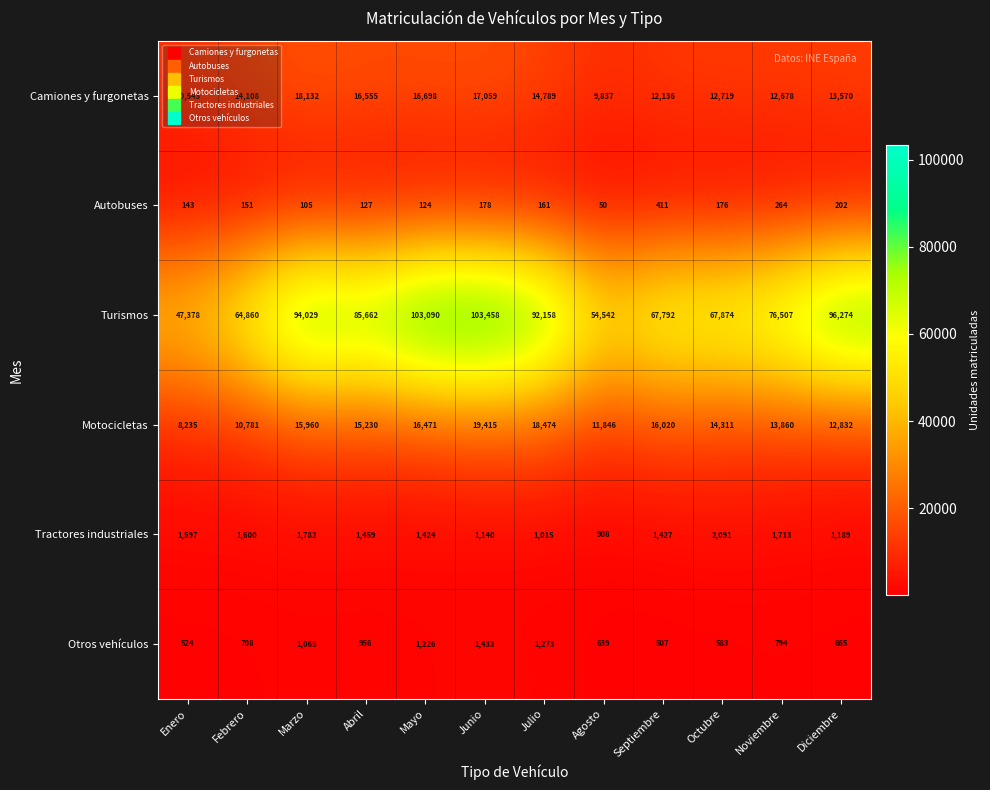

The Turismos series shows 67874 at Octubre. True or false?

True